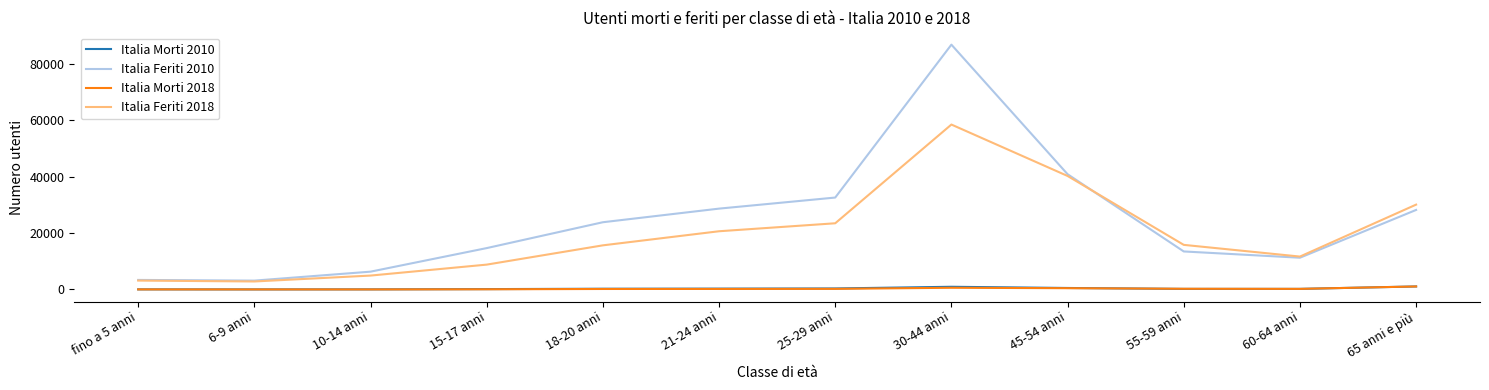

At which category is the sum across all series the highest?

30-44 anni